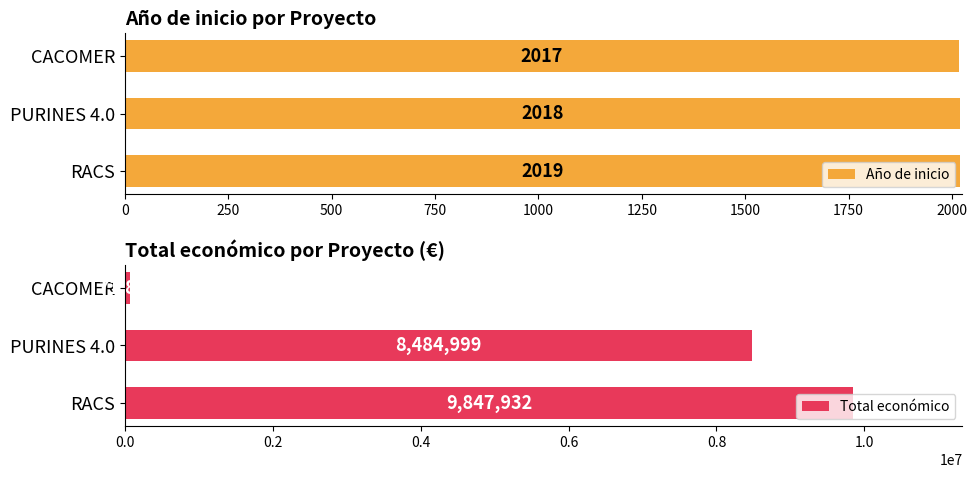

How many values in the Año de inicio series exceed 2018?

1